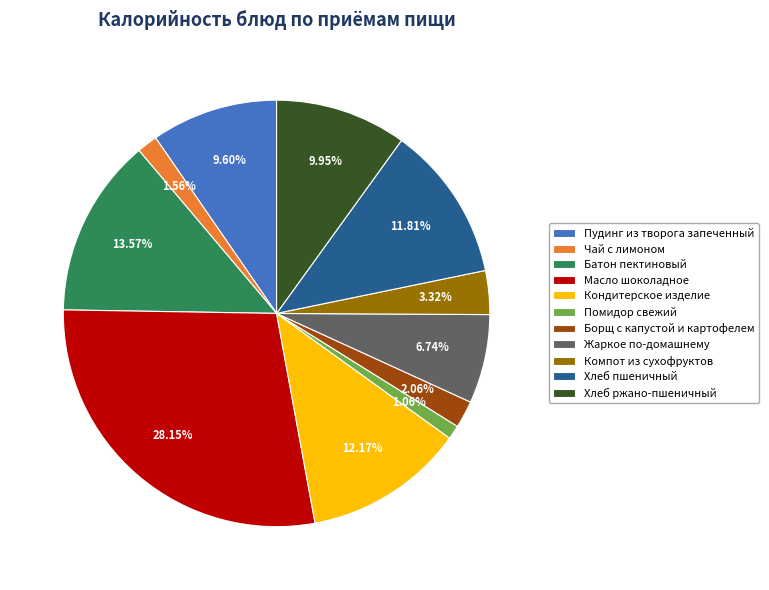

To the nearest percent, what is the combined percentage of Пудинг из творога запеченный and Чай с лимоном?

11%